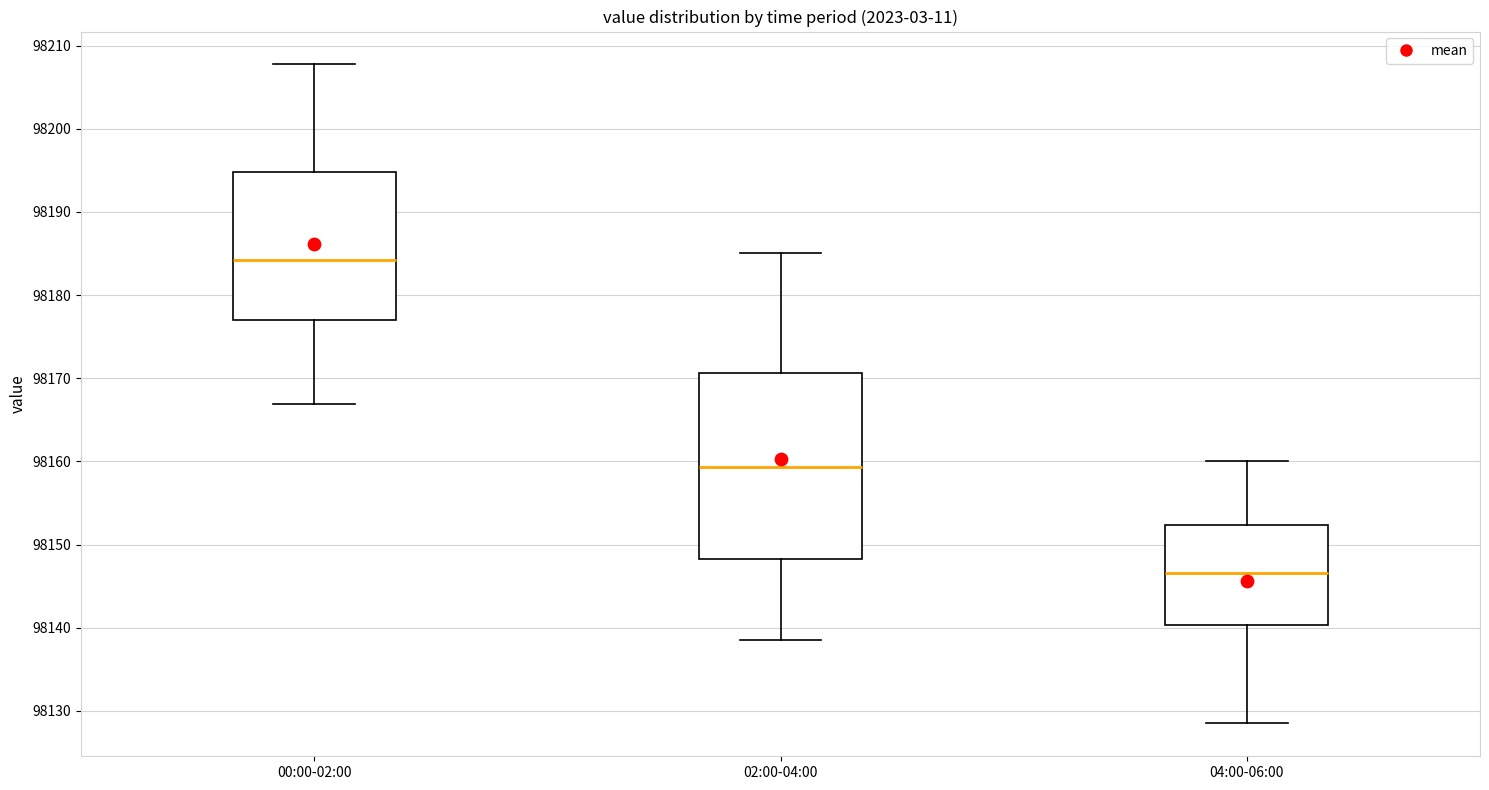

Reading left to right, transcribe this box plot: for each box, give where its median line is, the range the box spans, and where its two whiskers end, as read against the y-axis. The values are not printed on the chart, so give them approximately, as read against the axis.

00:00-02:00: median 98184, box 98177 to 98195, whiskers 98167 to 98208
02:00-04:00: median 98159, box 98148 to 98171, whiskers 98139 to 98185
04:00-06:00: median 98147, box 98140 to 98152, whiskers 98129 to 98160